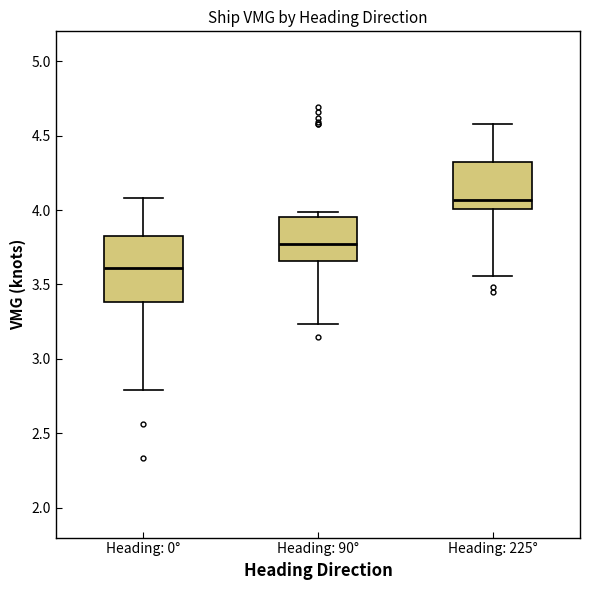

Reading left to right, read every box against the y-axis: the position of its median line, the range the box covers, and the ends of its whiskers. The values are not printed on the chart, so give them approximately, as read against the axis.

Heading: 0°: median 3.60, box 3.40 to 3.80, whiskers 2.80 to 4.10
Heading: 90°: median 3.75, box 3.65 to 3.95, whiskers 3.25 to 4.00
Heading: 225°: median 4.05, box 4.00 to 4.30, whiskers 3.55 to 4.60